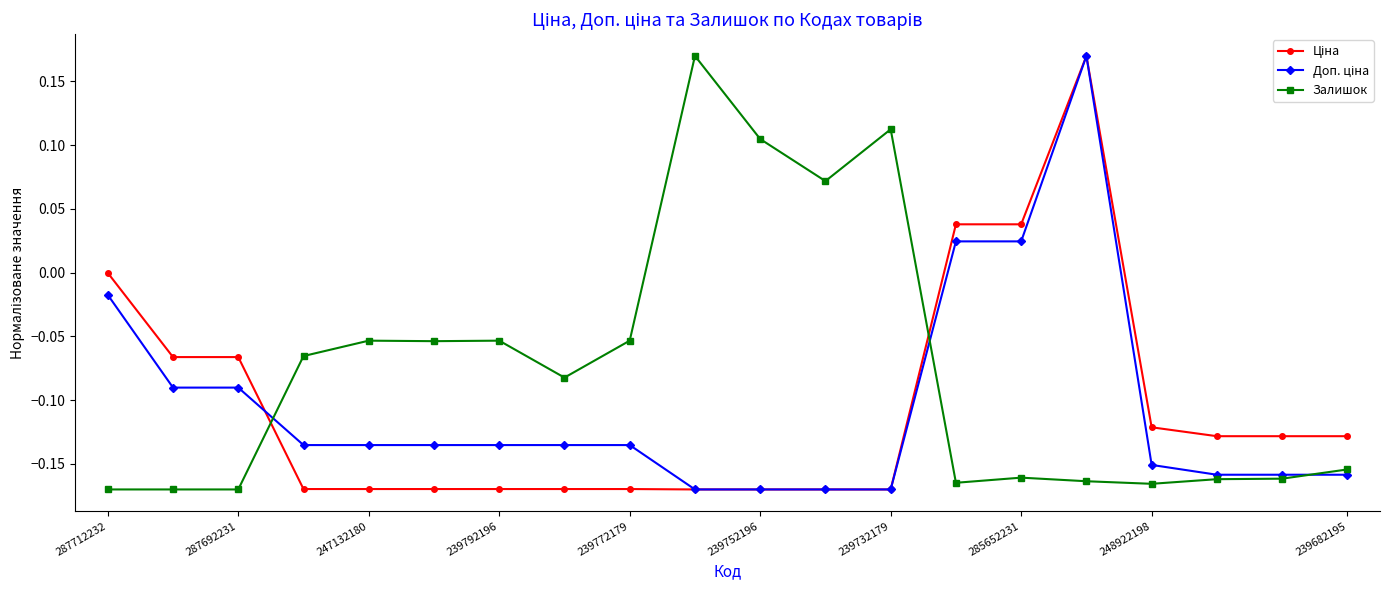

True or false: Ціна has more than 2 points higher than both neighbors.

False